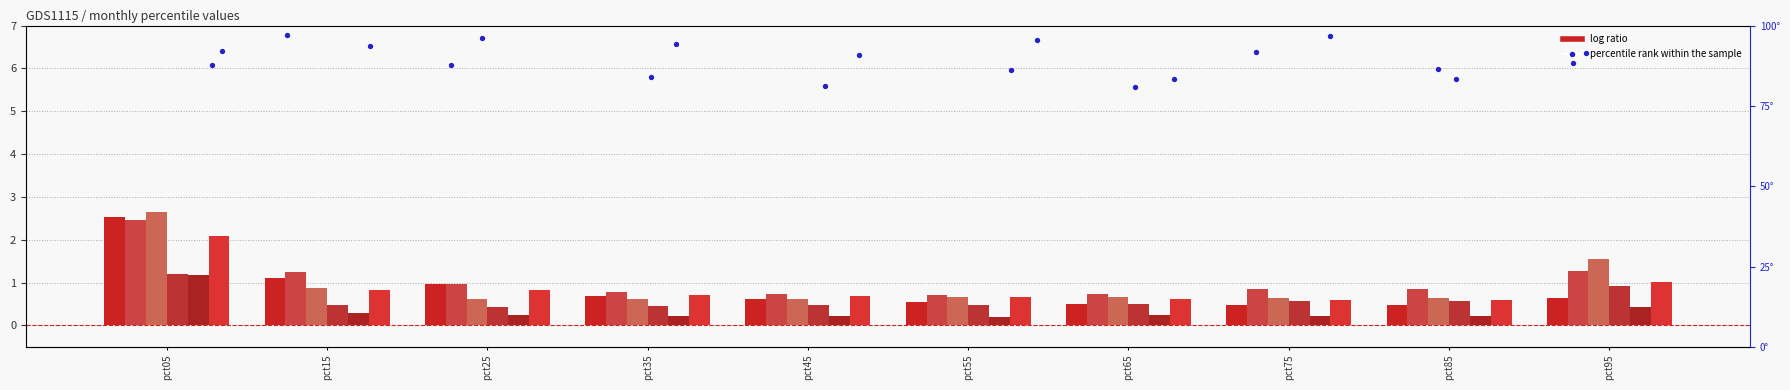

What is the total value across all series at pct25?

4.0